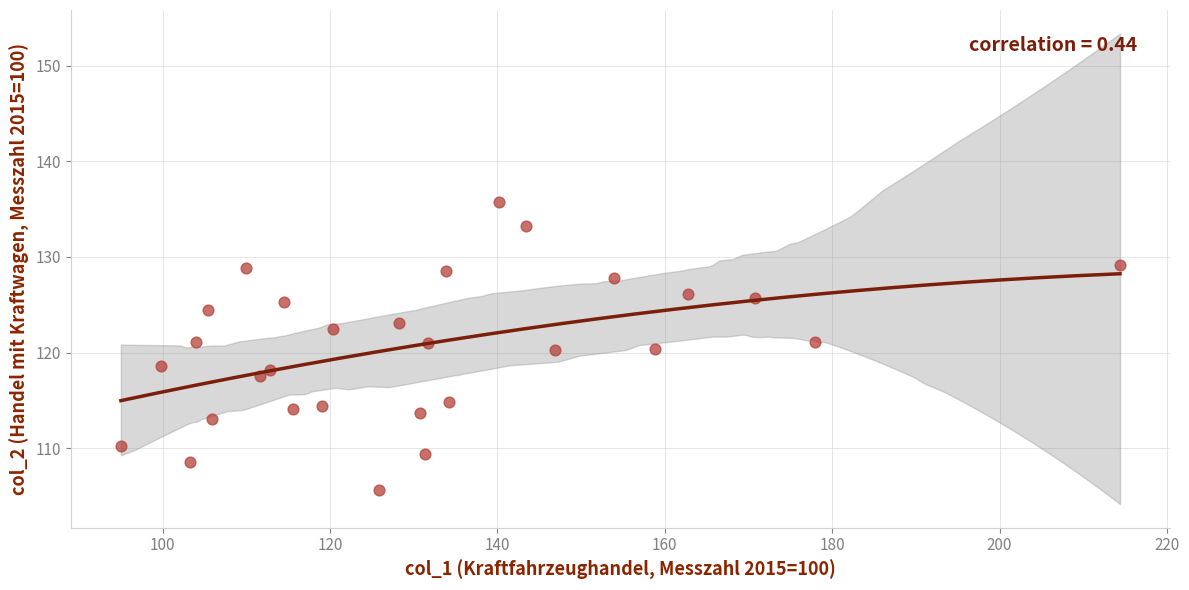

What is the range of Y values (max minus min)?

30.1